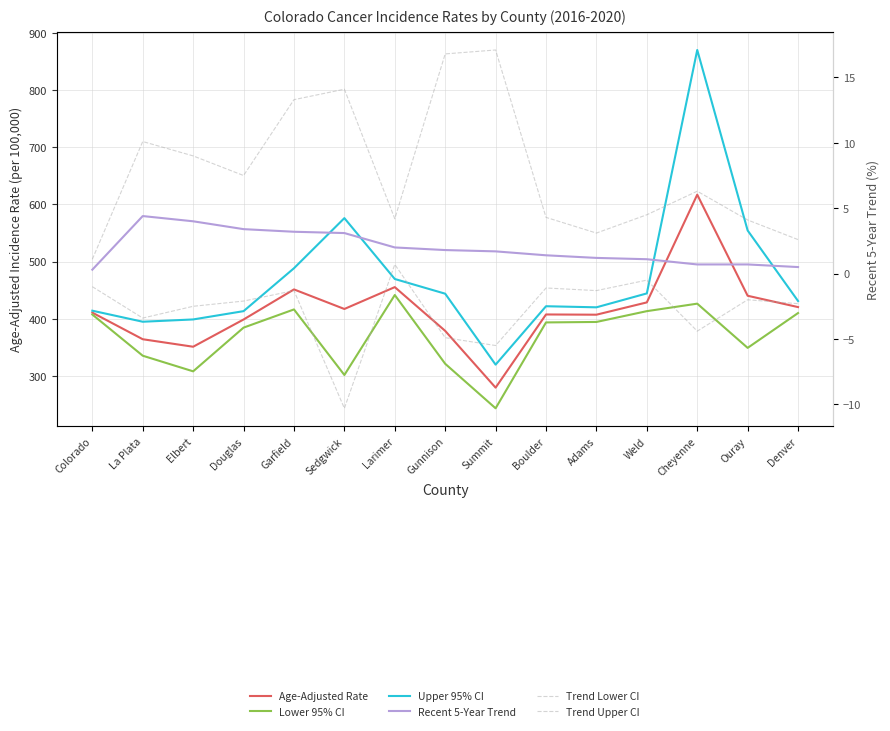

At how many categories does at least one series exceed 537?

3